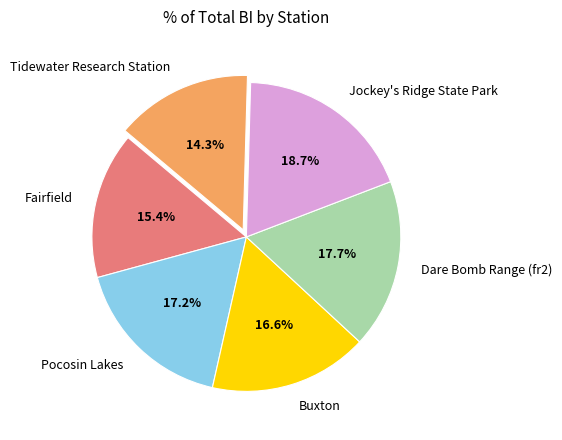

How many segments does this pie chart have?

6